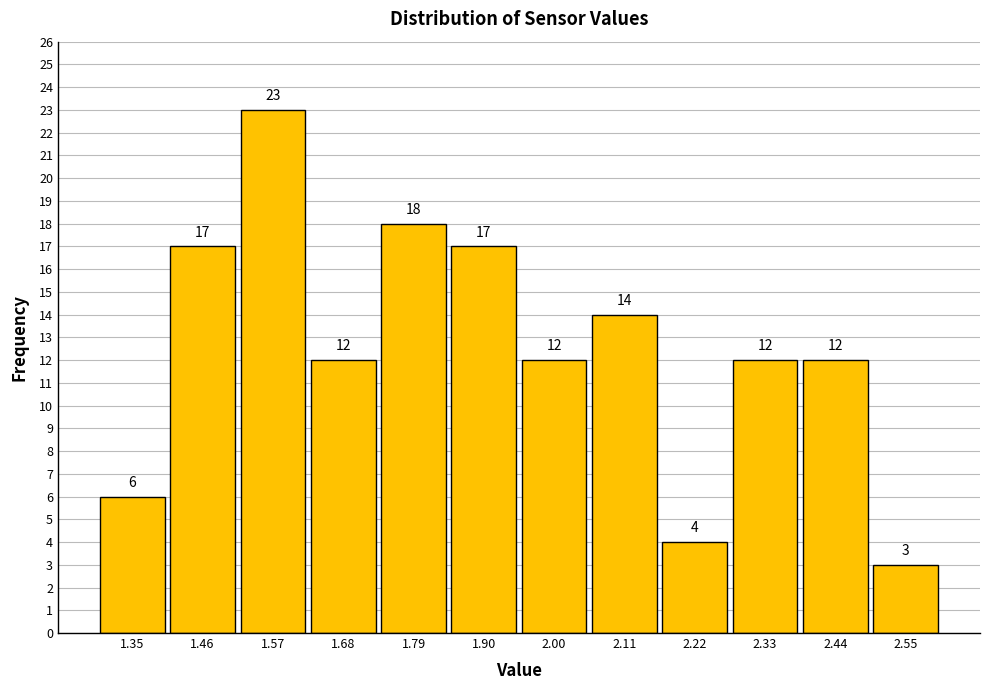

Reading left to right, transcribe this chart: for each bar, give the range it covers on the x-axis and its height. The bar edges are not printed on the chart, so give them approximately, as read against the axis.

1.30 to 1.40: 6
1.40 to 1.52: 17
1.52 to 1.62: 23
1.62 to 1.74: 12
1.74 to 1.84: 18
1.84 to 1.96: 17
1.96 to 2.06: 12
2.06 to 2.16: 14
2.16 to 2.28: 4
2.28 to 2.38: 12
2.38 to 2.50: 12
2.50 to 2.60: 3